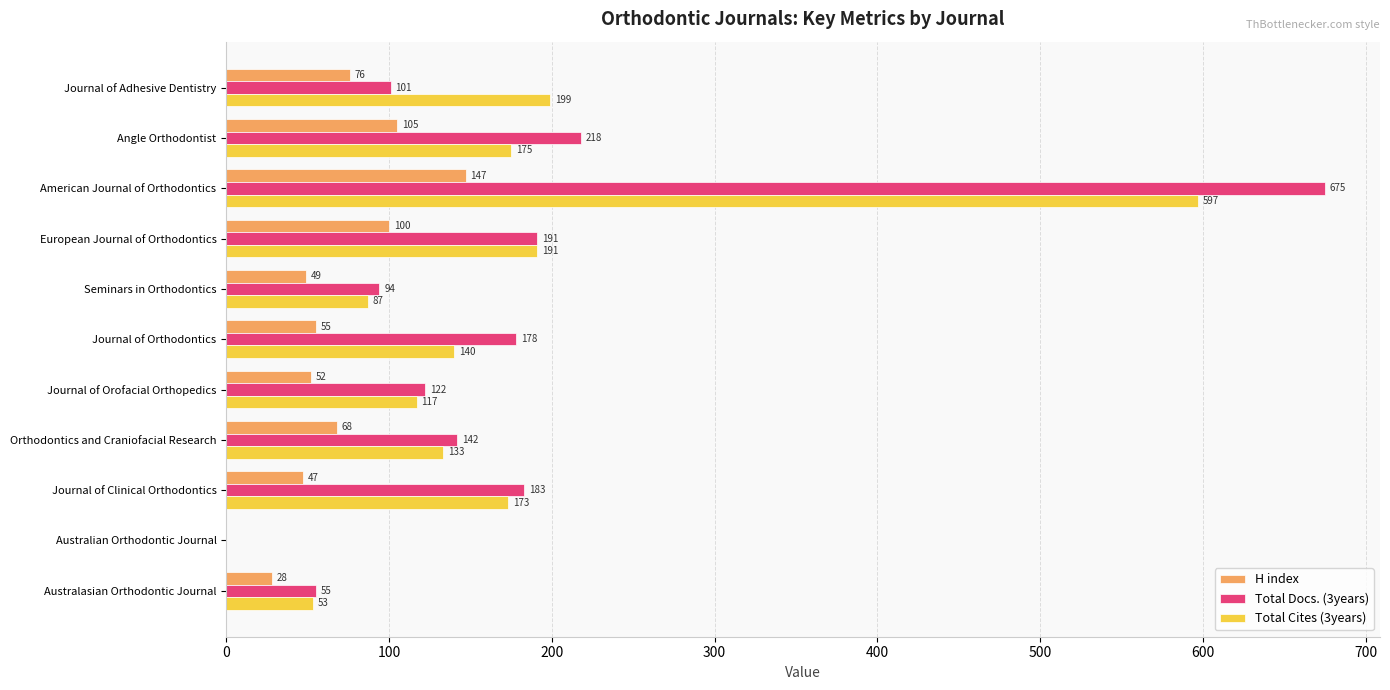

How many positive values does the H index series have?

10